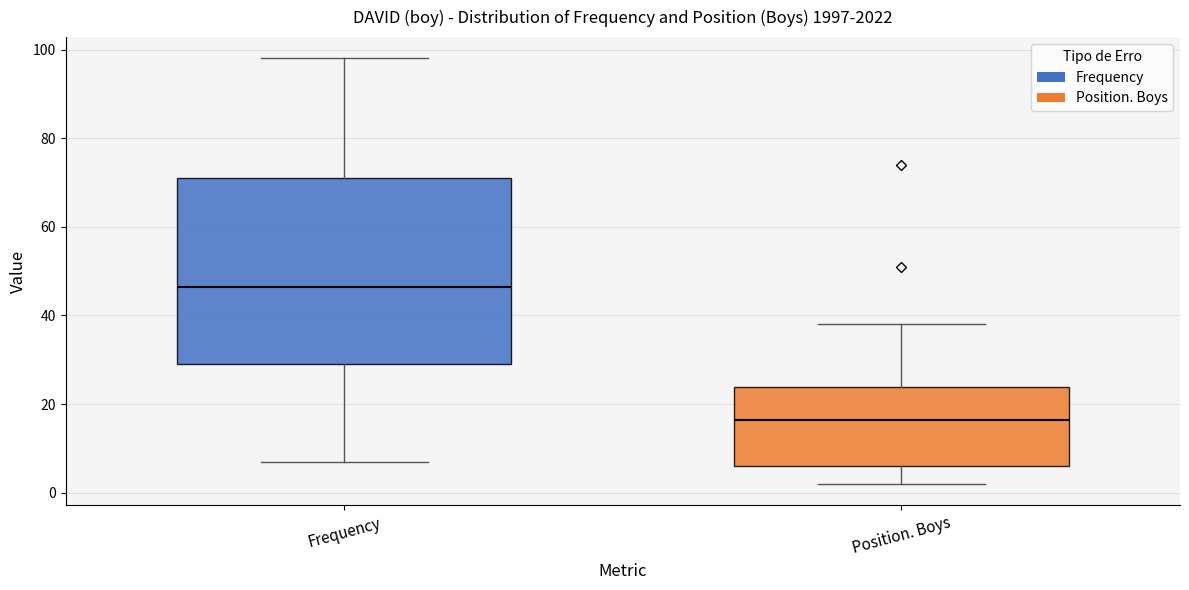

Reading left to right, read every box against the y-axis: the position of its median line, the range the box covers, and the ends of its whiskers. The values are not printed on the chart, so give them approximately, as read against the axis.

Frequency: median 46, box 30 to 72, whiskers 8 to 98
Position. Boys: median 16, box 6 to 24, whiskers 2 to 38